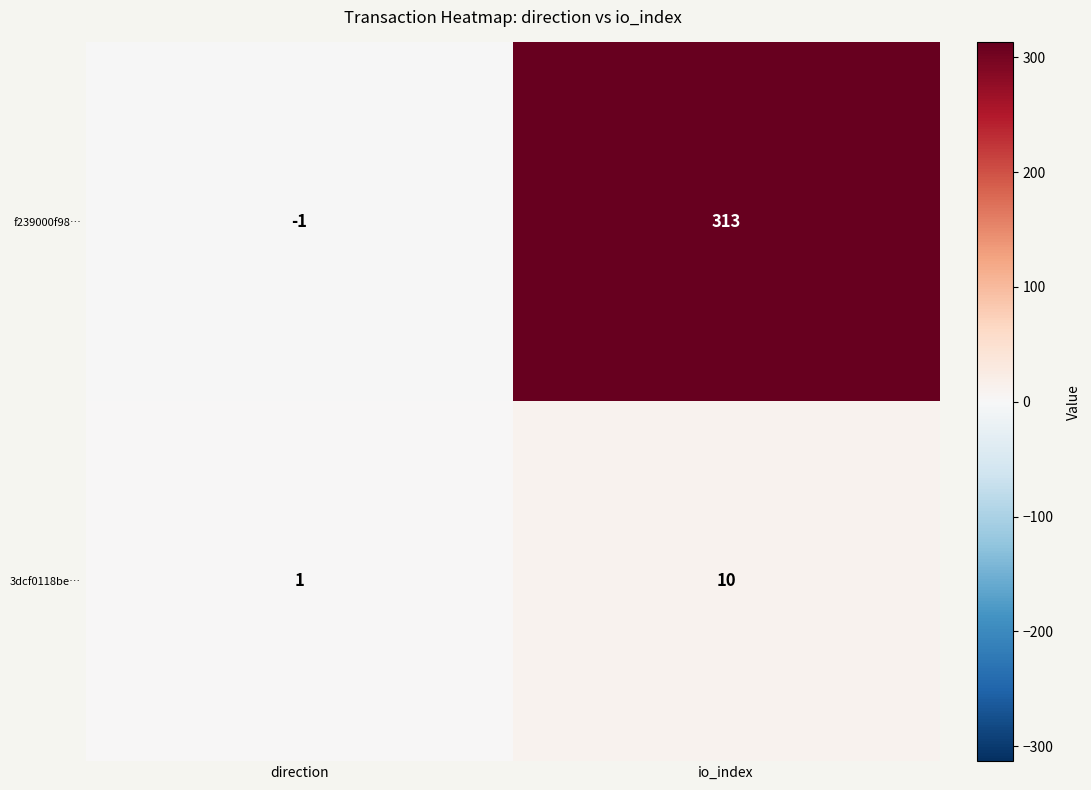

Is it true that f239000f98… equals -1 at direction?

True